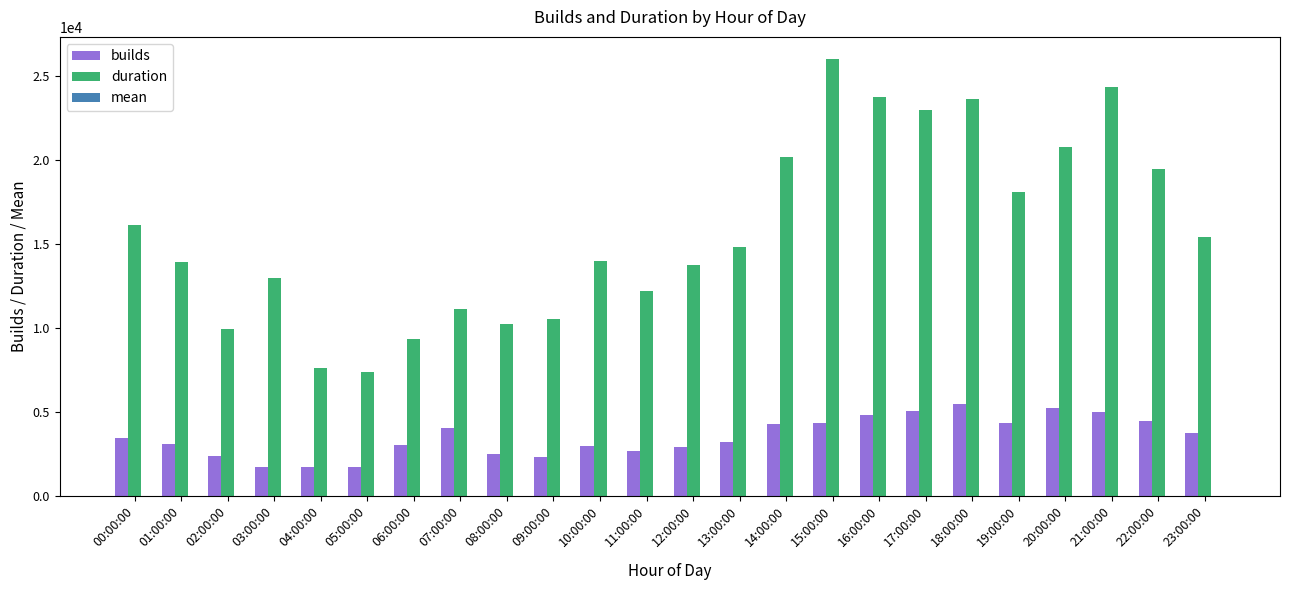

Which series has the largest total across all categories?

duration